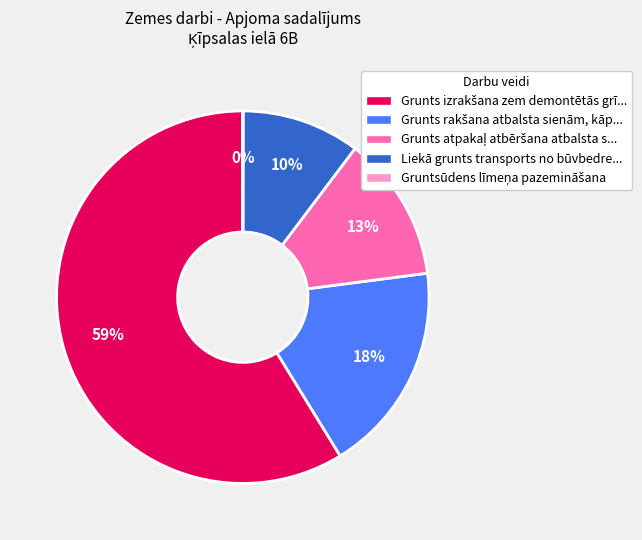

To the nearest percent, what is the difference between the largest and smallest slice percentages?

59%